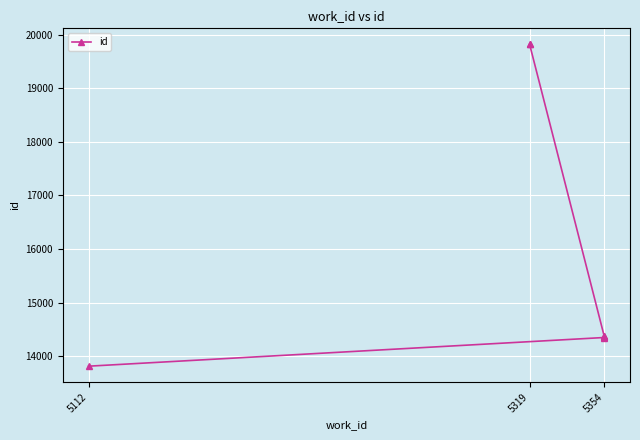

What is the difference between the maximum and minimum values?

6013